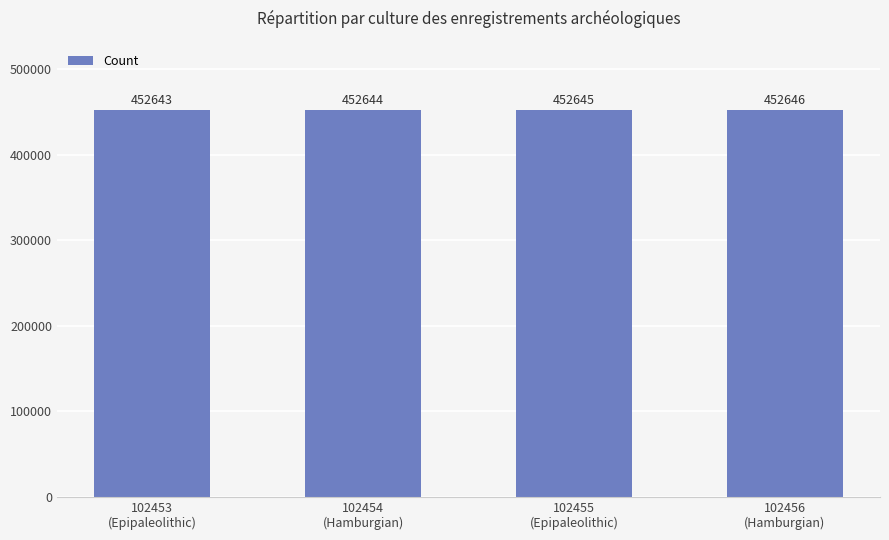

How many series are shown in this chart?

1